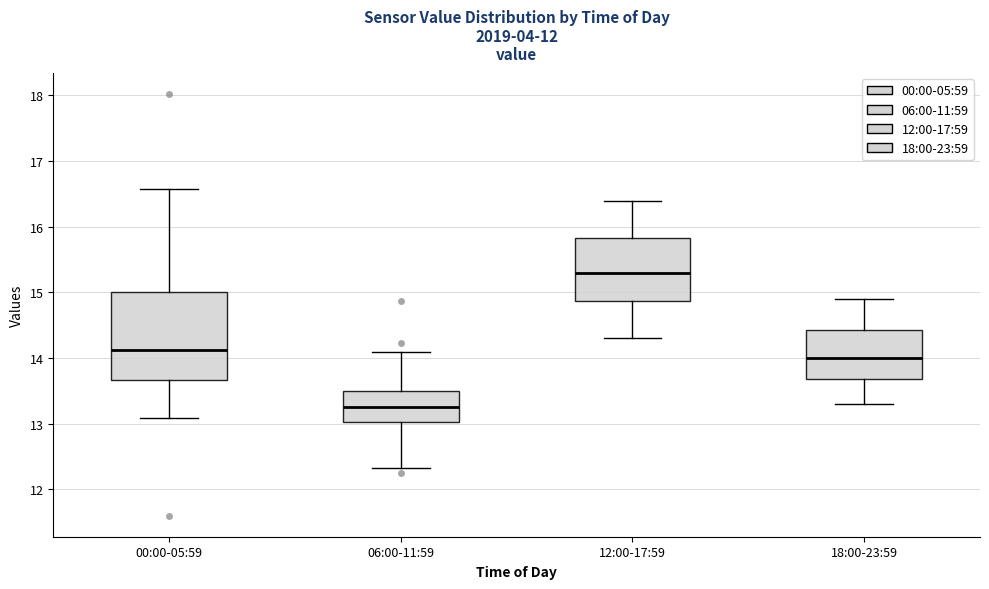

Which box has the lowest median line?

06:00-11:59